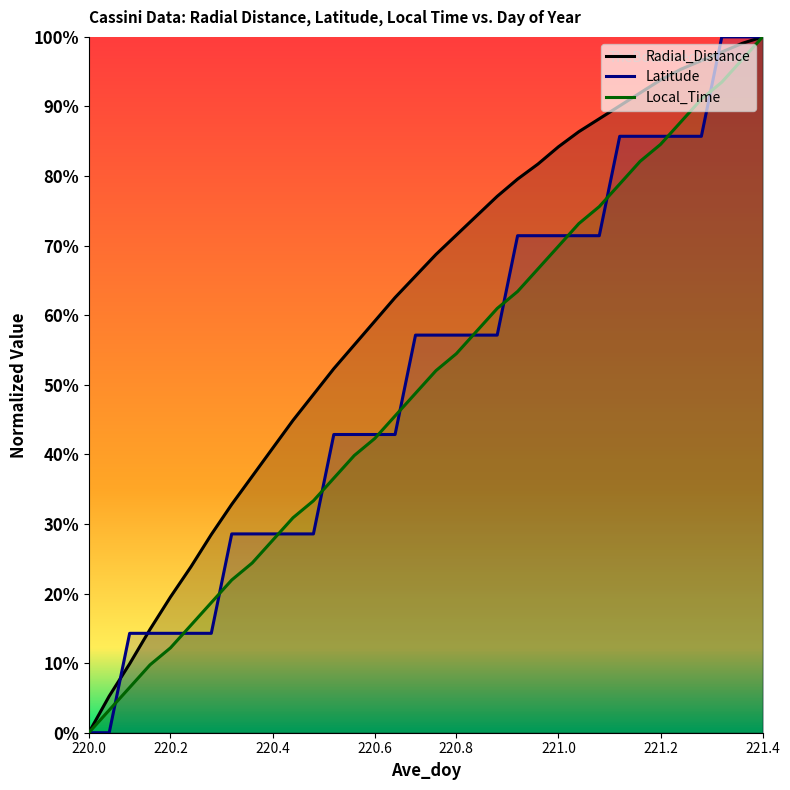

Which series has the largest total across all categories?

Radial_Distance